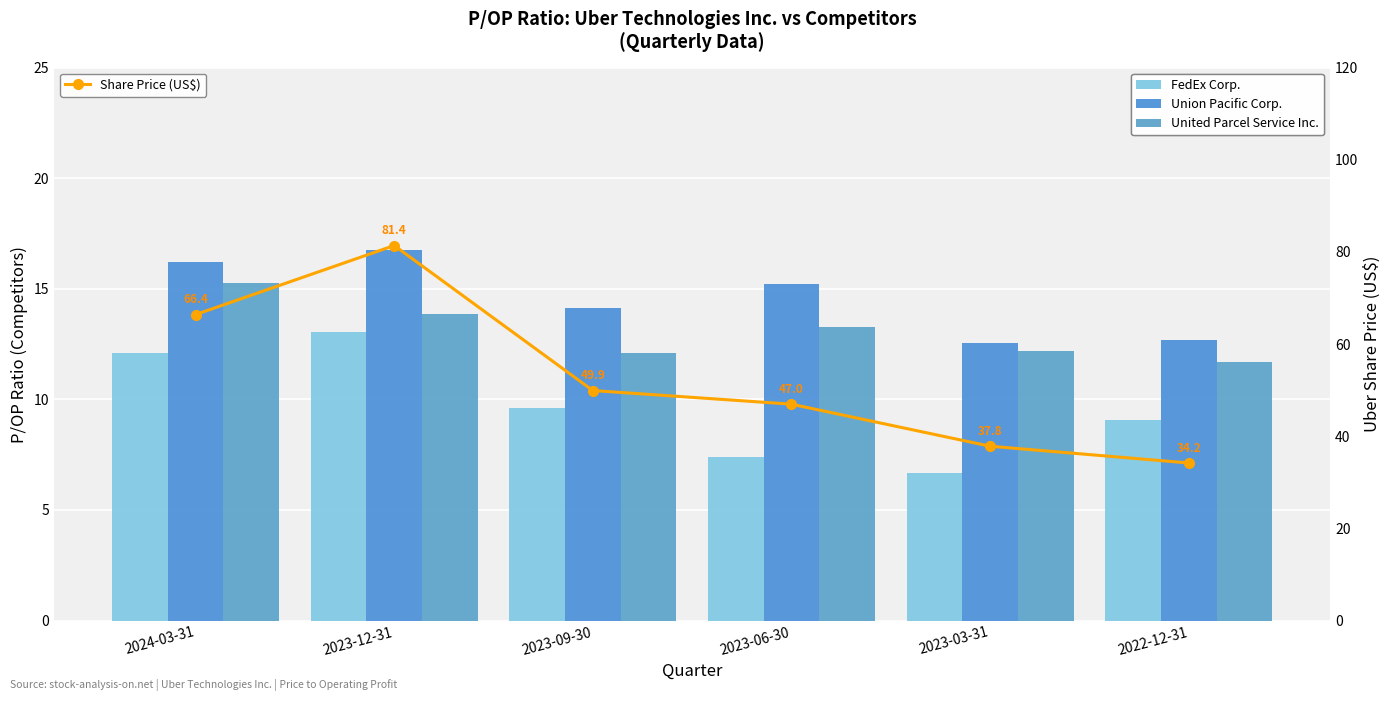

At which label does FedEx Corp. first exceed 9?

2024-03-31